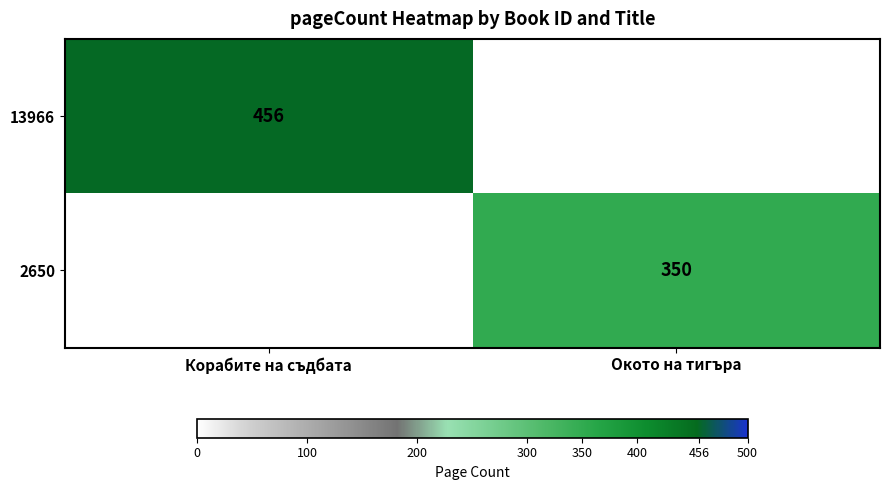

True or false: 2650 has a value of 350 at Окото на тигъра.

True